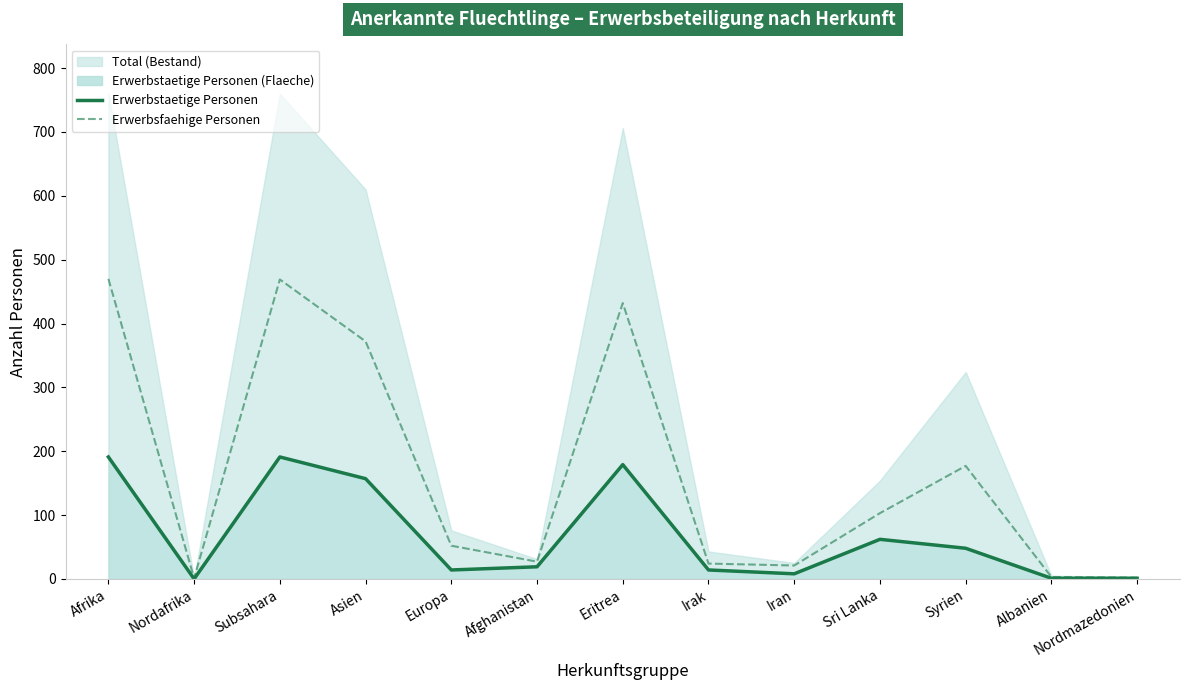

Is it true that Erwerbsfaehige Personen equals 372 at Asien?

True